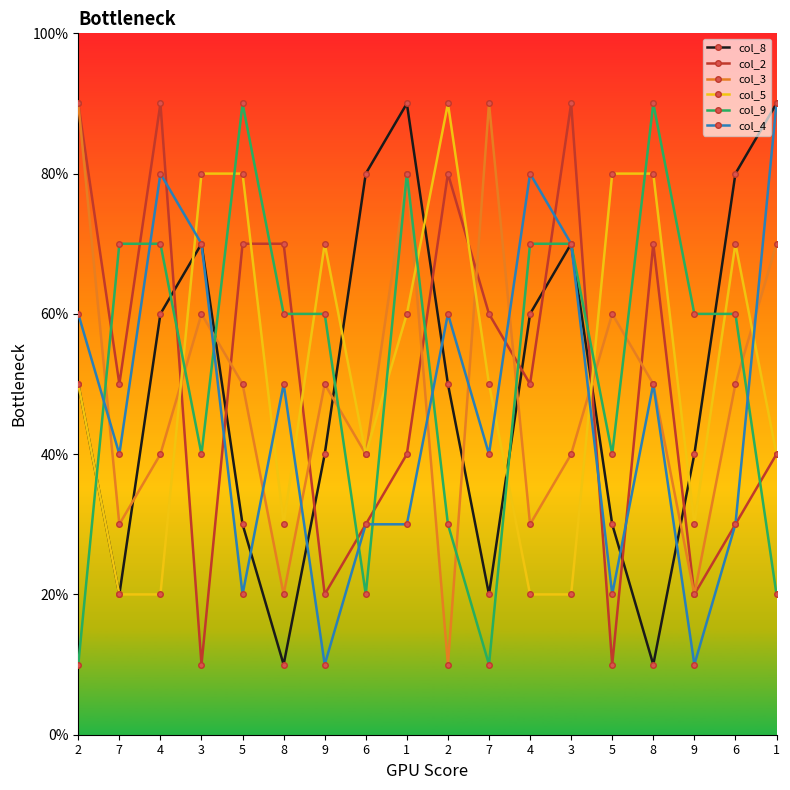

Which series ends up on top after the final intersection of col_5 and col_4?

col_4